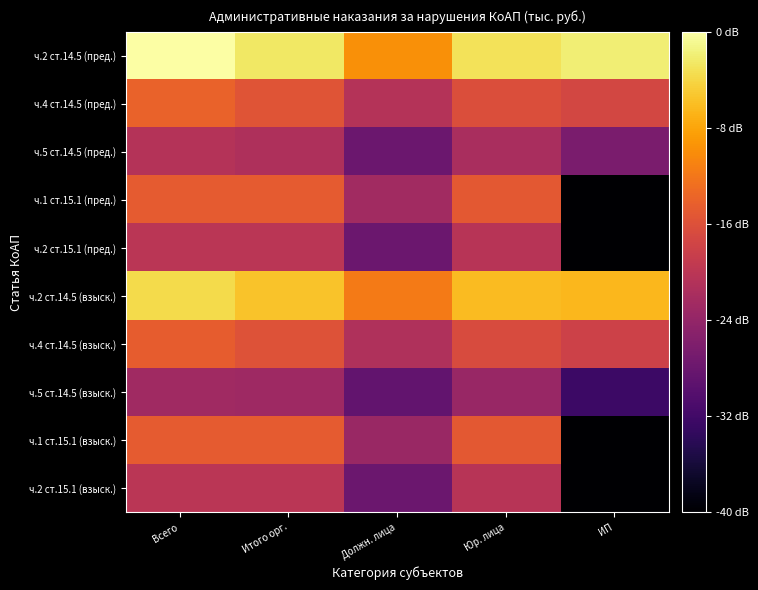

Between Итого орг. and Юр. лица, which is larger?

Итого орг.